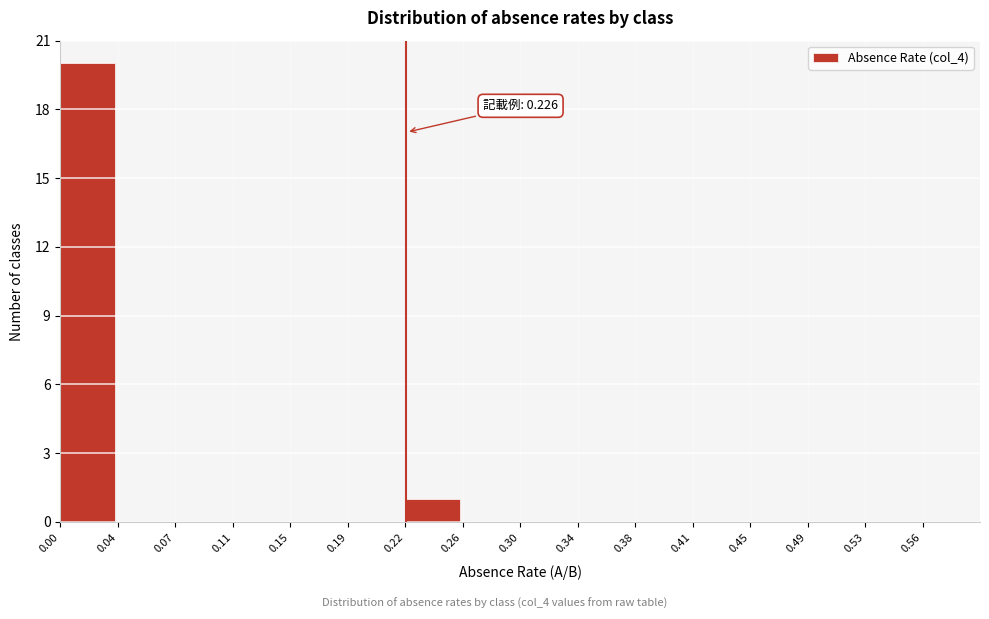

Over which range of the x-axis is the bar tallest?

0.000 to 0.040